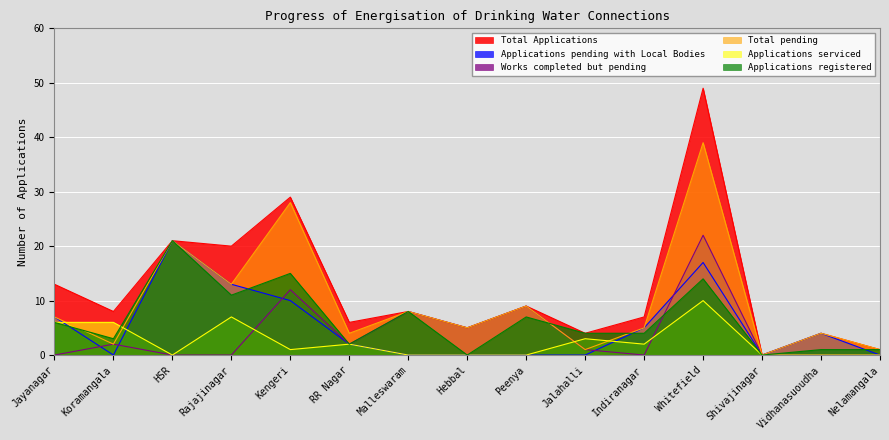

What is the label of the 7th point from the right?

Peenya